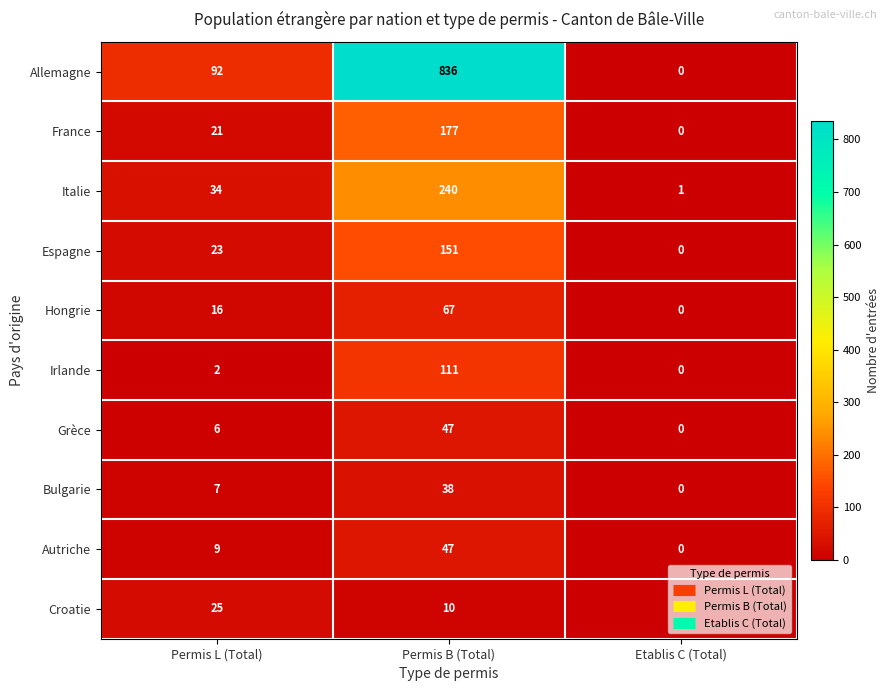

At which category does the chart reach its peak across all series?

Permis B (Total)